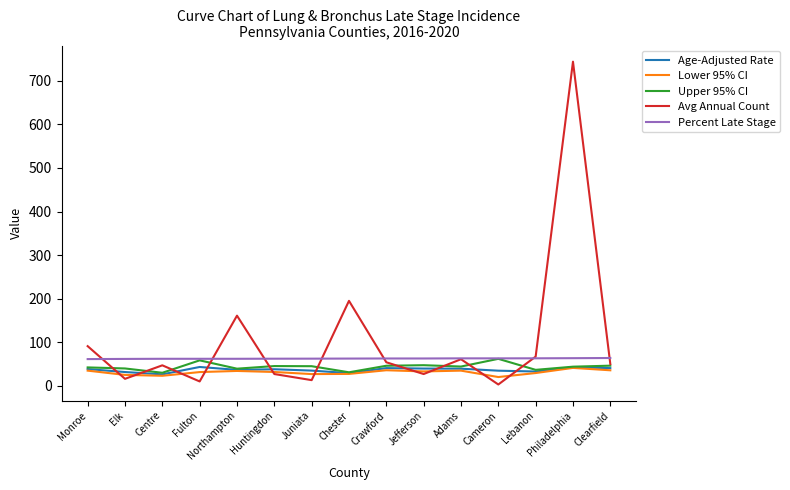

At how many categories does at least one series exceed 258?

1